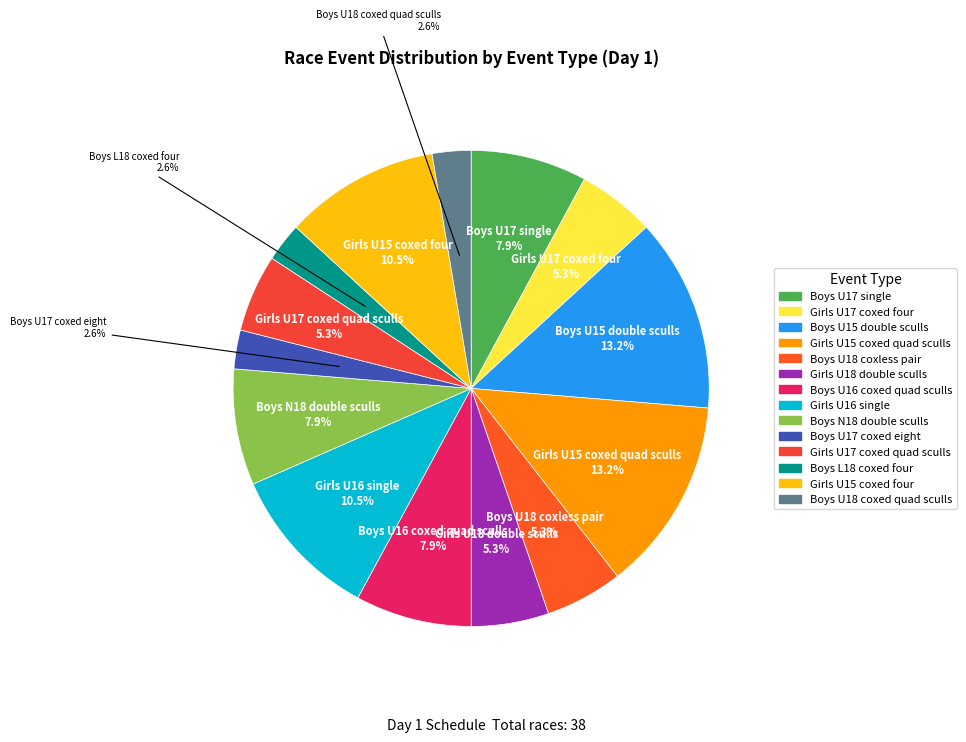

What is the ratio of the value at Boys U18 coxed quad sculls to the value at Boys U15 double sculls?

0.2